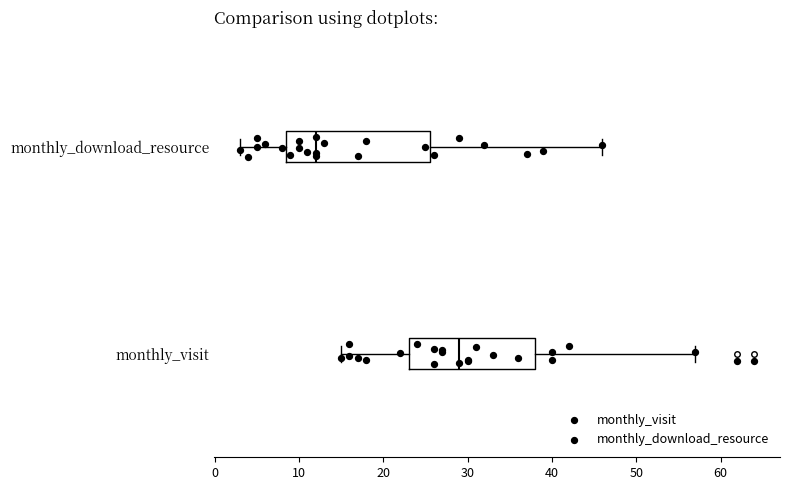

Which box's median line is the furthest to the left?

monthly_download_resource